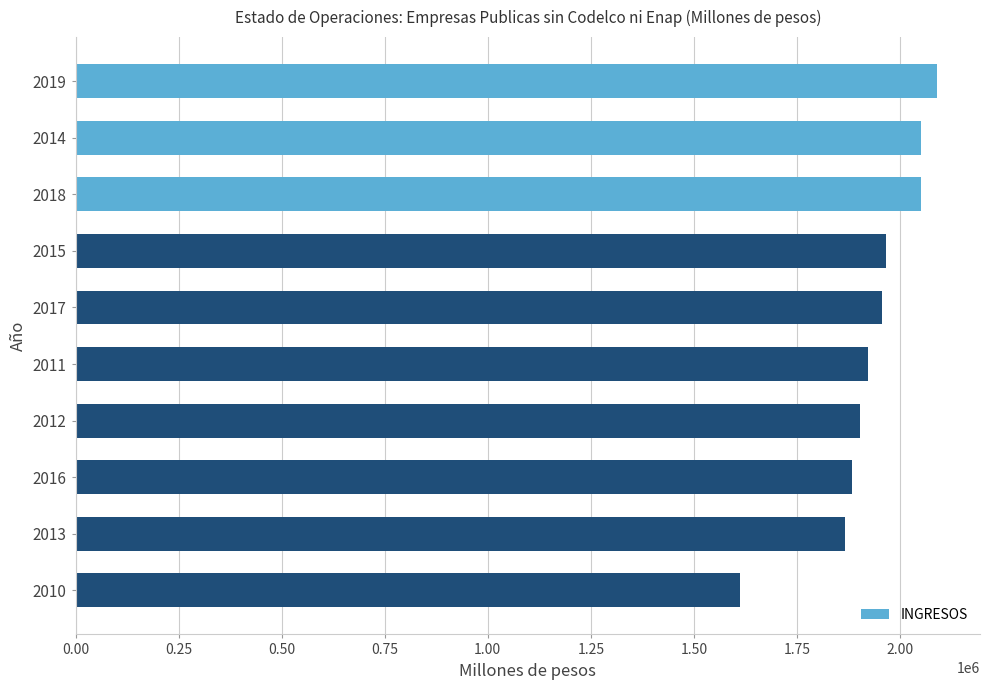

How many series are shown in this chart?

1